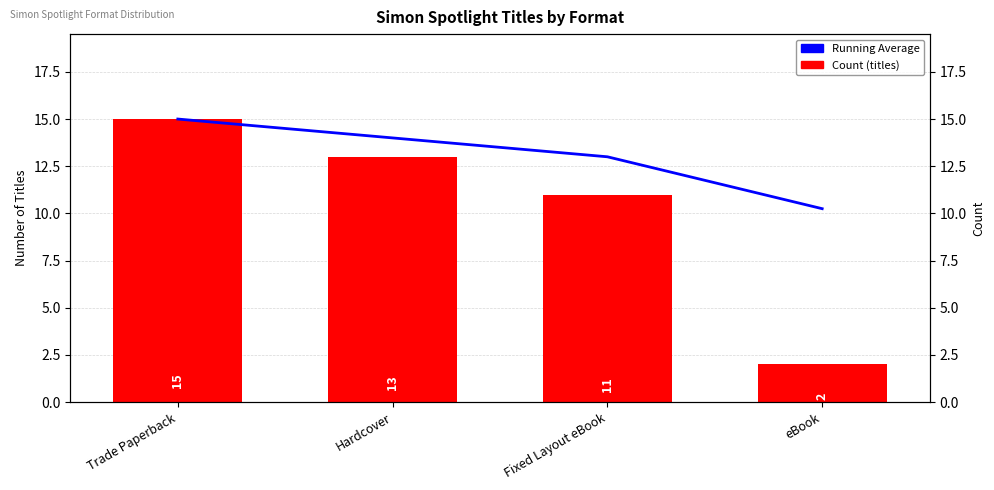

Is the value of Count (titles) at Fixed Layout eBook greater than the value of Running Average at Fixed Layout eBook?

No